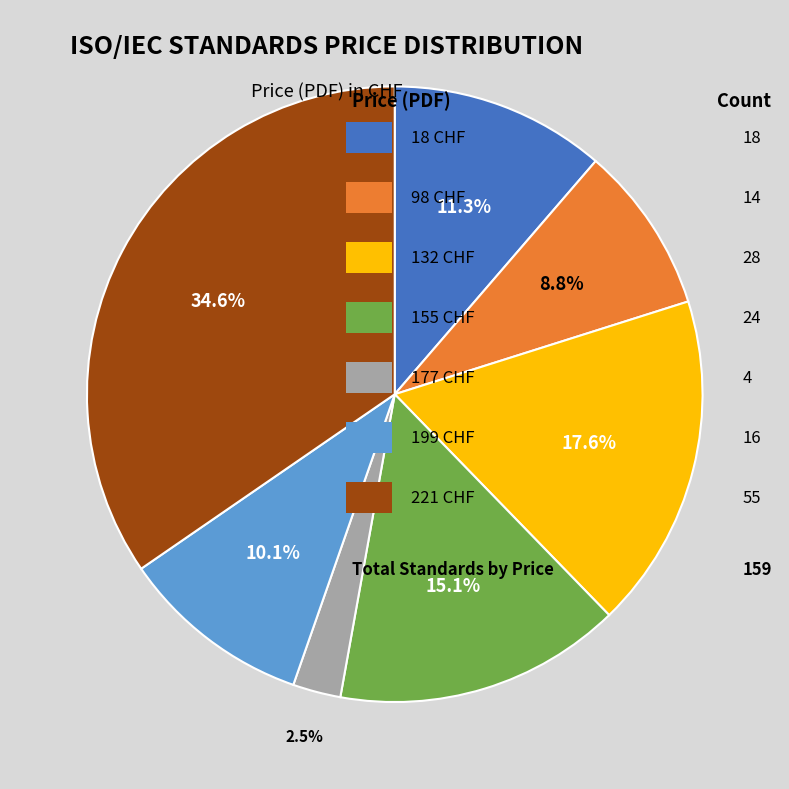

Is there a majority slice in this chart?

No